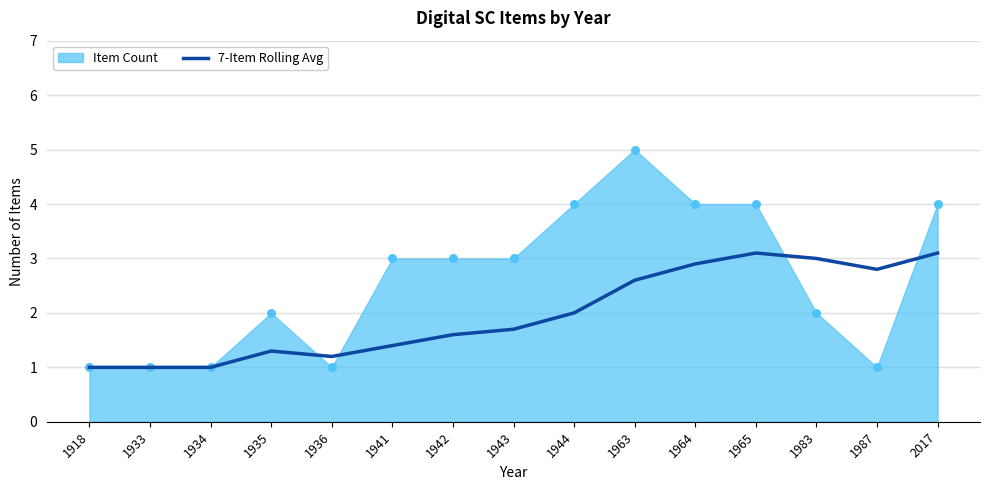

The value of 7-Item Rolling Avg at 1943 is 1.7. True or false?

True